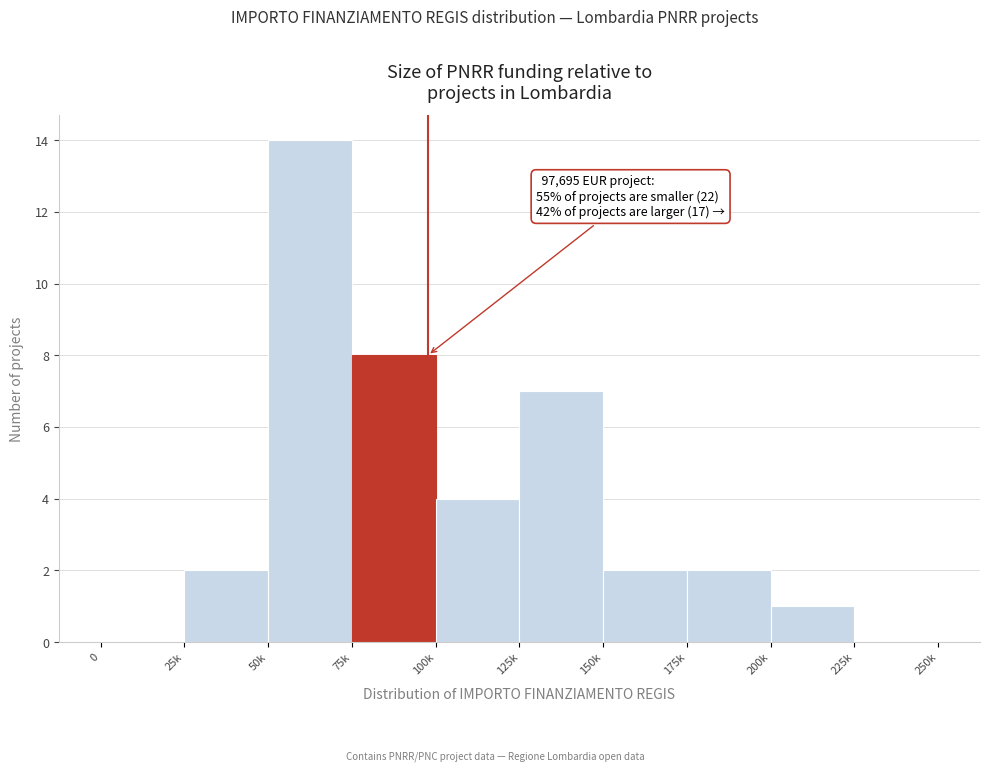

Reading left to right, list all the values displayed in this chart.

0=0	25k=2	50k=14	75k=8	100k=4	125k=7	150k=2	175k=2	200k=1	225k=0